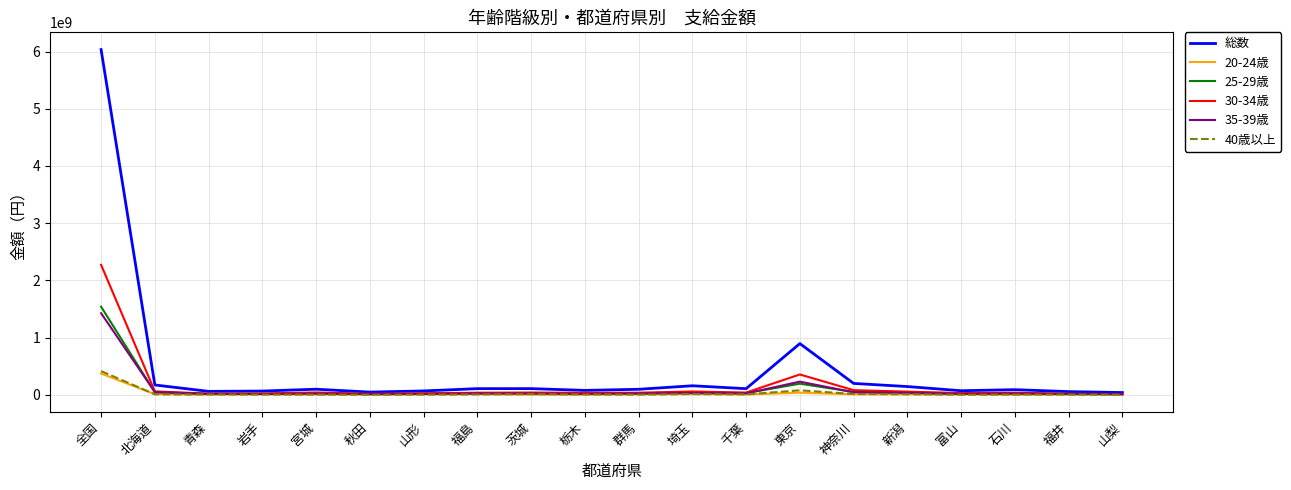

Which series has the largest range (max minus min)?

総数